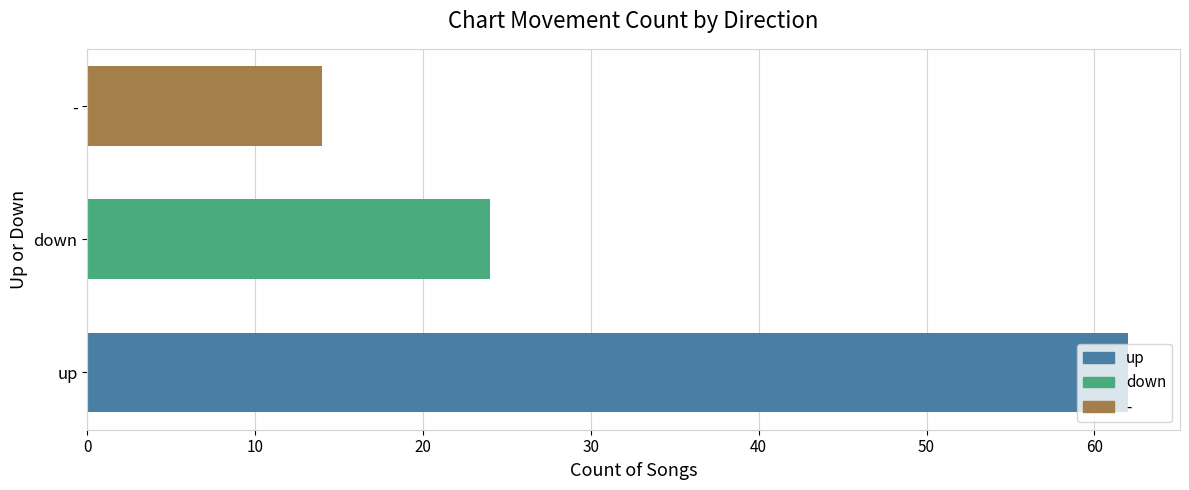

Count the number of values greater than 24.

1